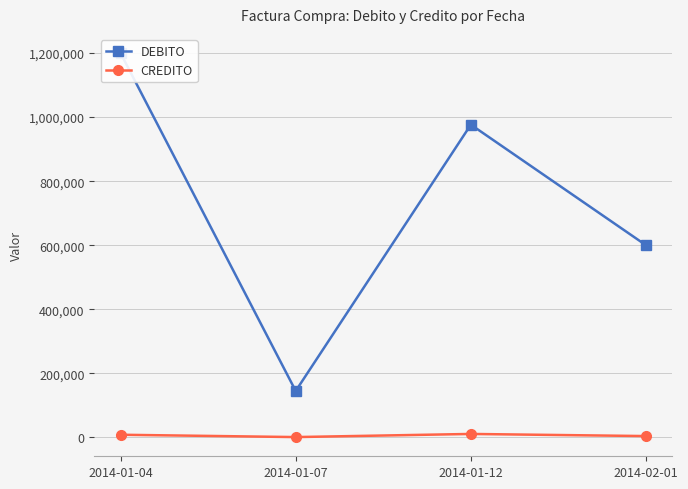

What is the sum of all CREDITO values?

24201.1